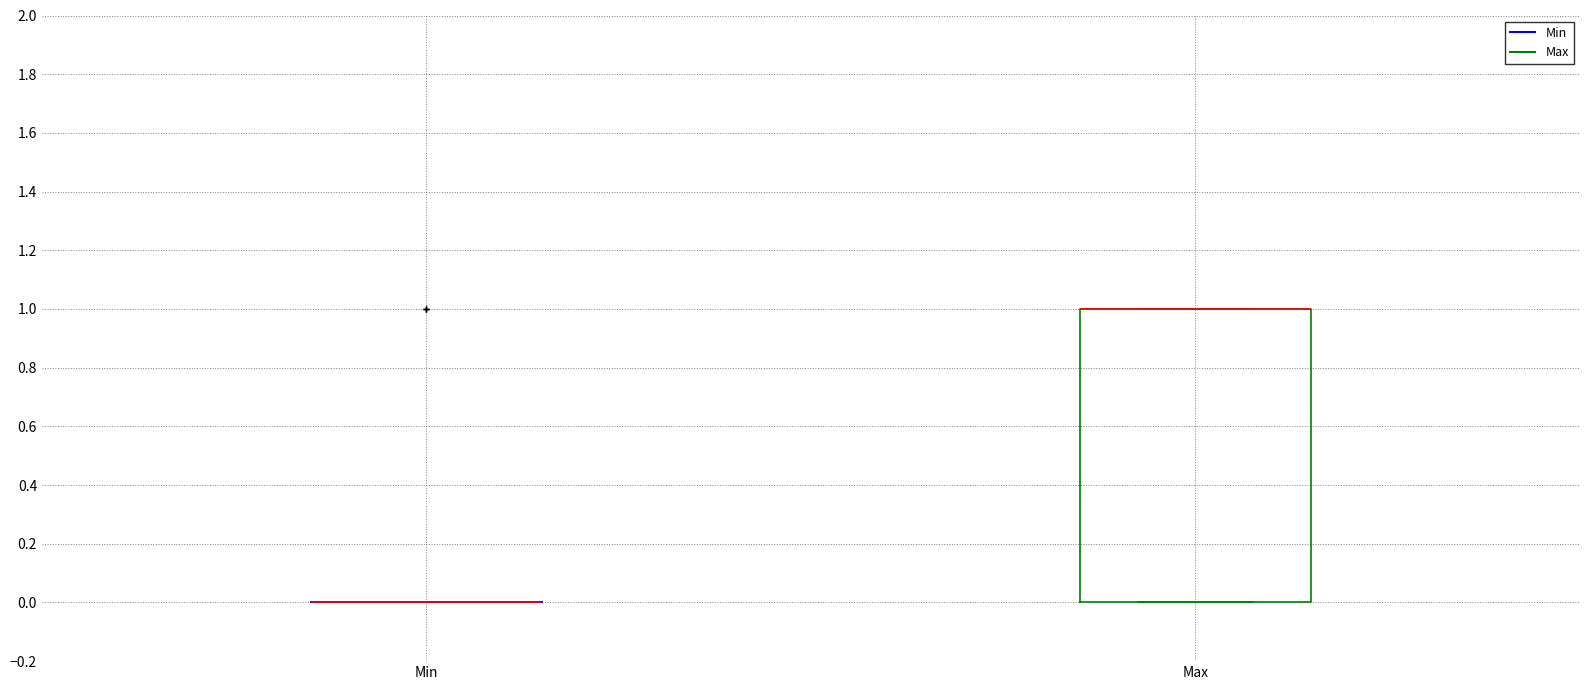

Reading left to right, transcribe this box plot: for each box, give where its median line is, the range the box spans, and where its two whiskers end, as read against the y-axis. The values are not printed on the chart, so give them approximately, as read against the axis.

Min: box collapsed to a line at 0, whiskers 0 to 0
Max: median 1 (drawn on the box's upper edge), box 0 to 1, whiskers 0 to 1